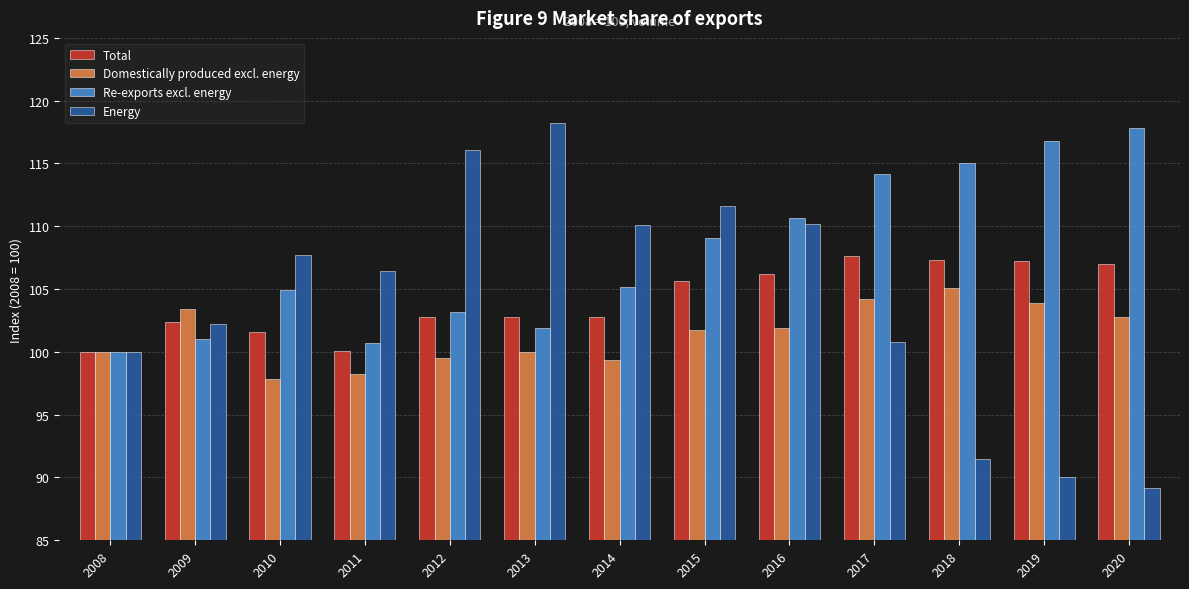

At 2010, list the series in order from smallest to largest.

Domestically produced excl. energy, Total, Re-exports excl. energy, Energy